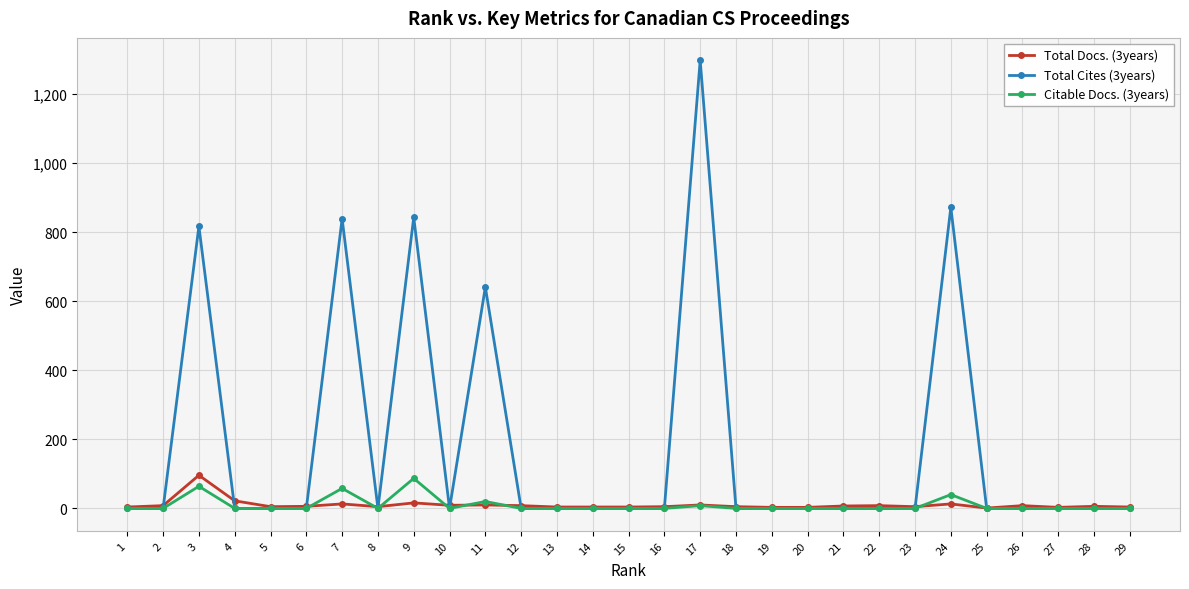

Which series changed the most between 6 and 11?

Total Cites (3years)